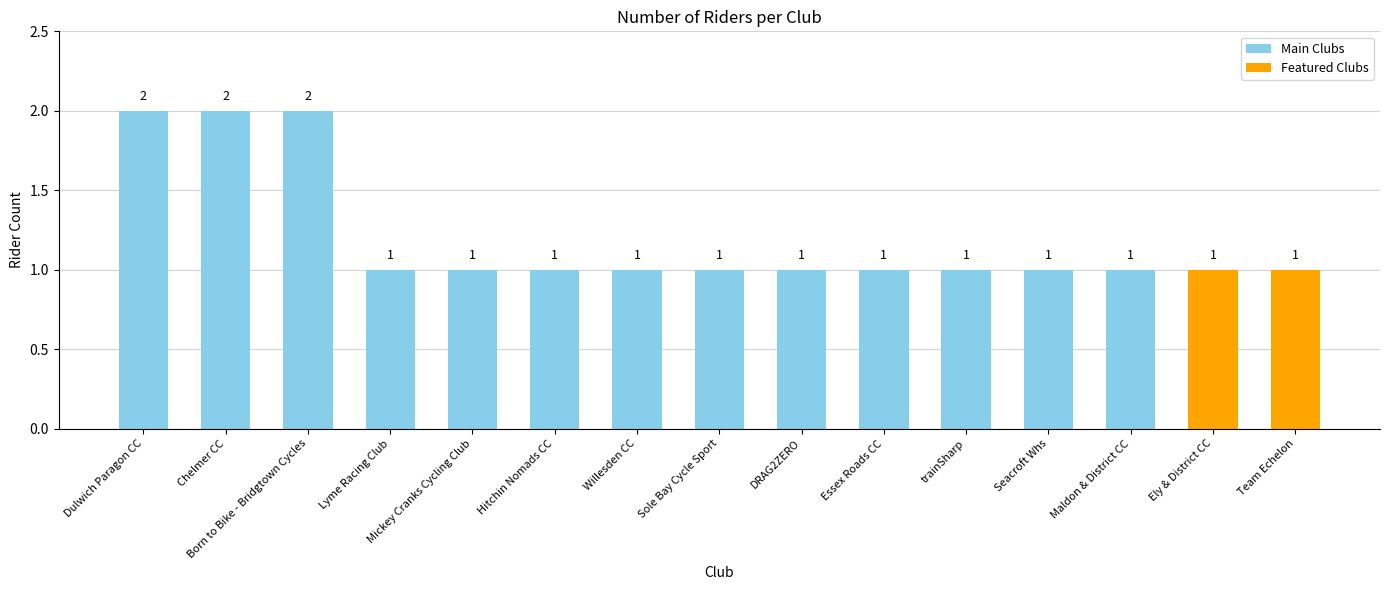

Read the value at Chelmer CC.

2